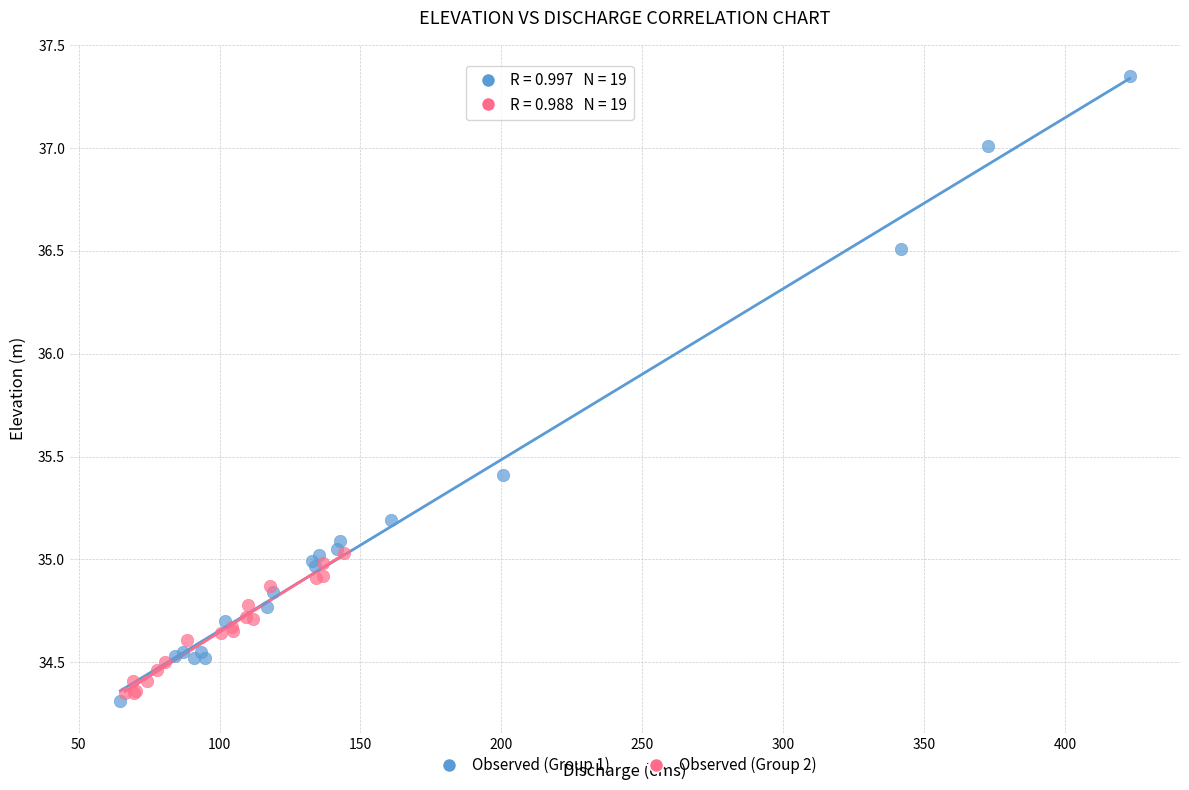

Which series contains the highest Y value?

Observed (Group 1)